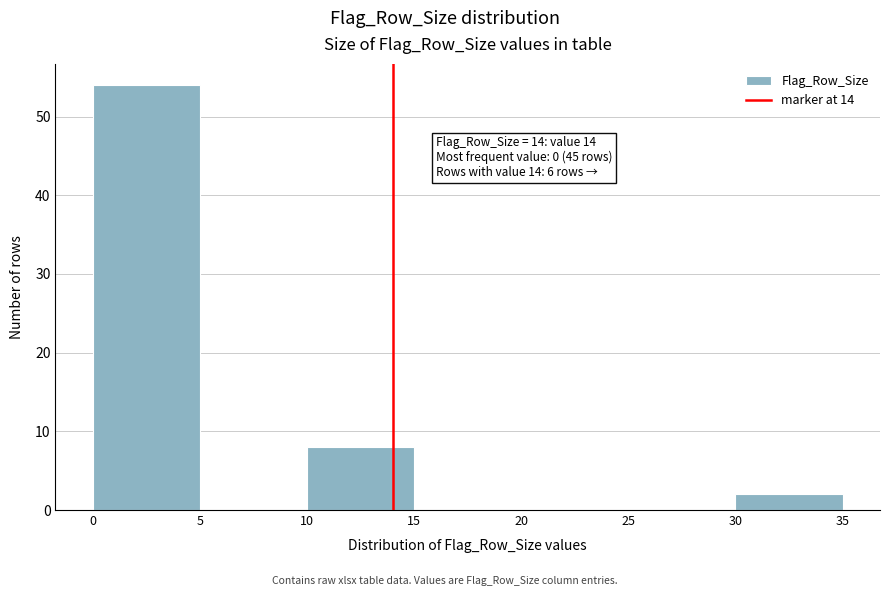

Which range on the x-axis has the tallest bar?

0 to 5